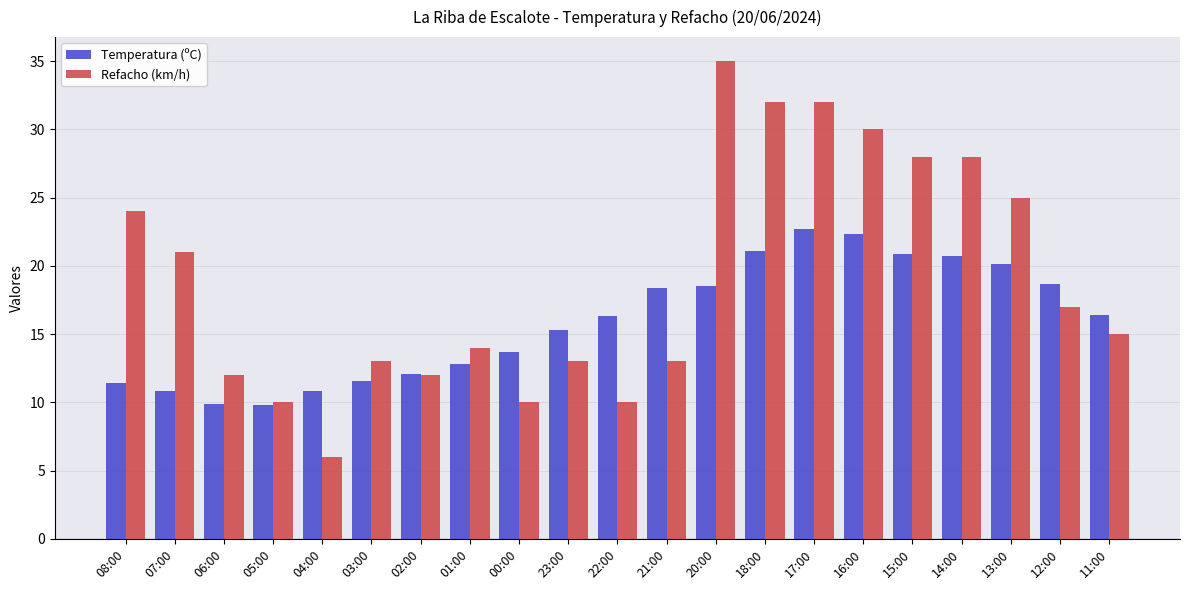

What position from the right is 13:00?

3